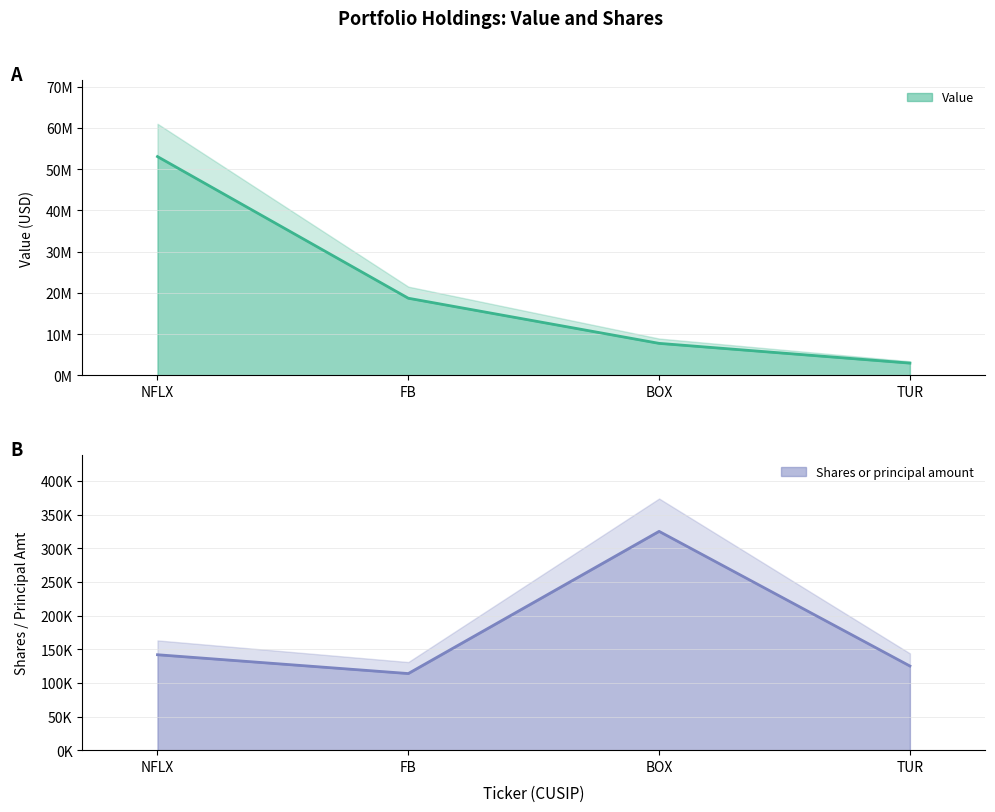

Which category has the highest value in the Shares or principal amount series?

BOX